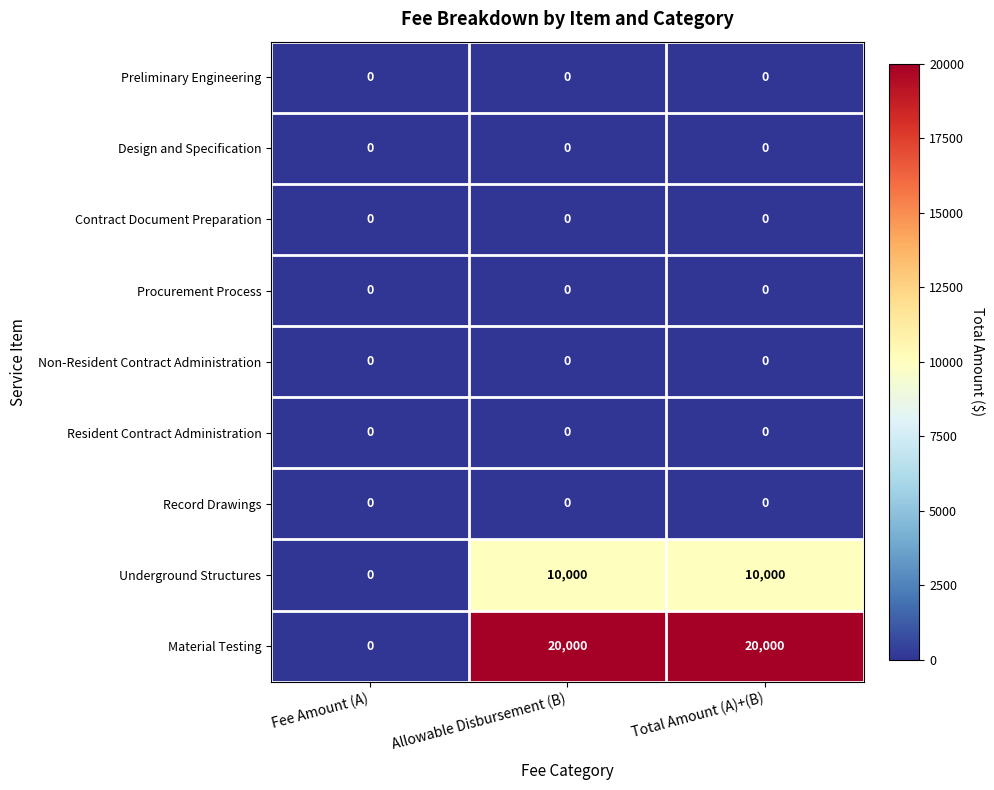

Is the value of Material Testing at Total Amount (A)+(B) greater than the value of Contract Document Preparation at Total Amount (A)+(B)?

Yes